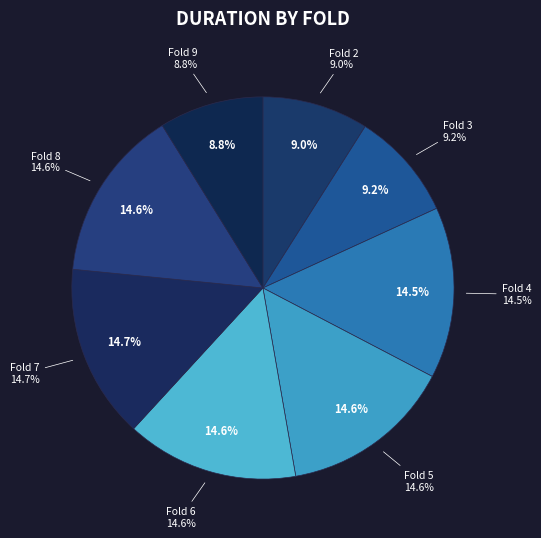

The fold_4_wilt slice represents 21% of the pie. True or false?

False